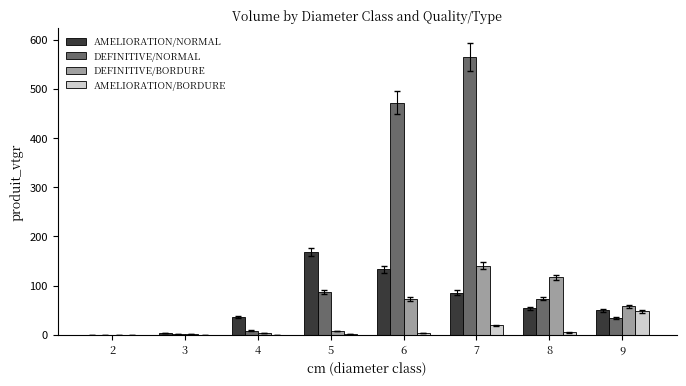

The value of AMELIORATION/BORDURE at 7 is 19.0. True or false?

True